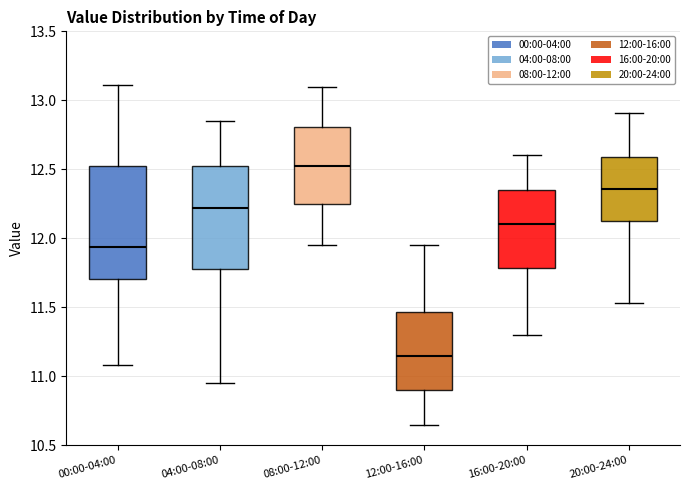

Reading left to right, read every box against the y-axis: the position of its median line, the range the box covers, and the ends of its whiskers. The values are not printed on the chart, so give them approximately, as read against the axis.

00:00-04:00: median 11.95, box 11.70 to 12.55, whiskers 11.10 to 13.10
04:00-08:00: median 12.20, box 11.80 to 12.55, whiskers 10.95 to 12.85
08:00-12:00: median 12.55, box 12.25 to 12.80, whiskers 11.95 to 13.10
12:00-16:00: median 11.15, box 10.90 to 11.45, whiskers 10.65 to 11.95
16:00-20:00: median 12.10, box 11.80 to 12.35, whiskers 11.30 to 12.60
20:00-24:00: median 12.35, box 12.10 to 12.60, whiskers 11.55 to 12.90